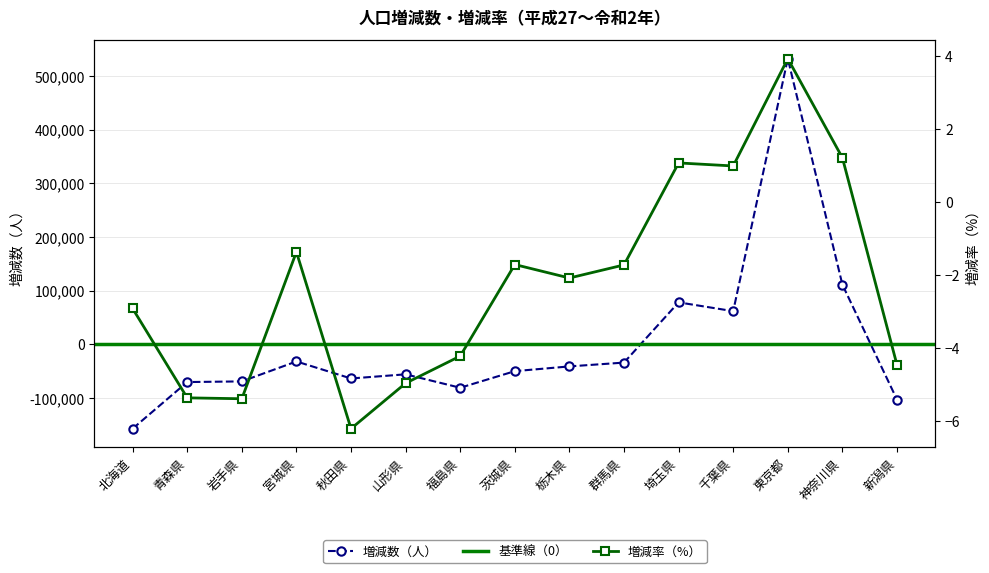

In 増減数（人）, how many points are higher than both neighbors (excluding endpoints)?

4